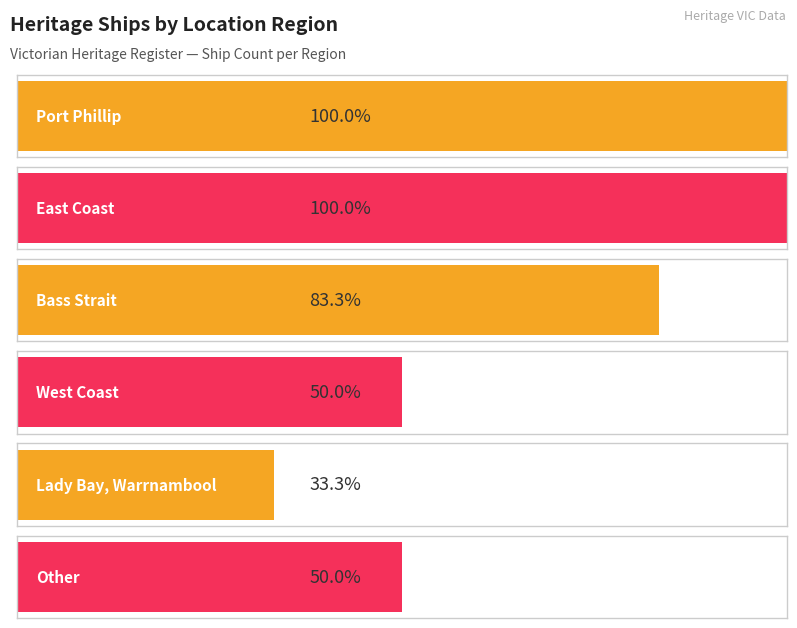

What position from the left is Bass Strait?

3